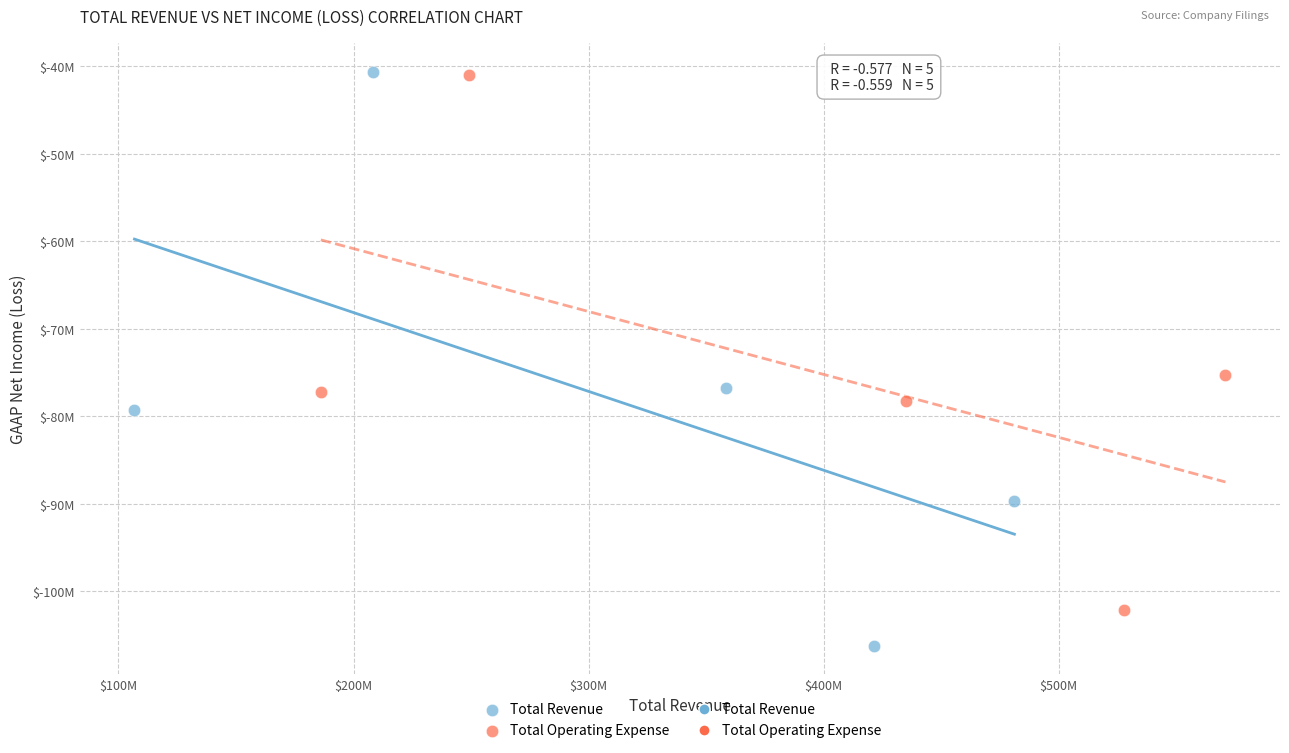

Which series has the largest Y range (max minus min)?

Total Revenue